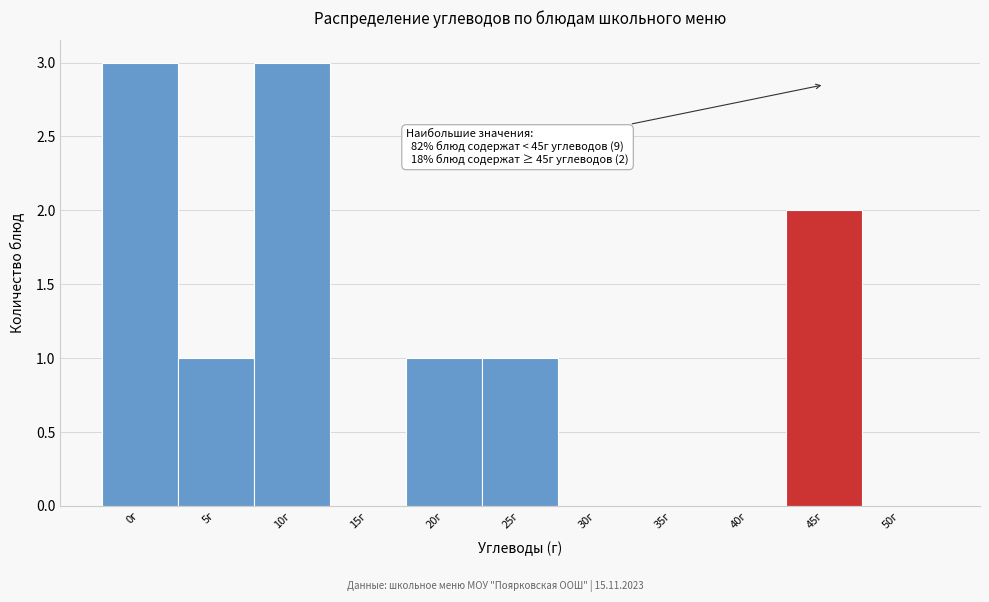

Reading left to right, list all the values displayed in this chart.

0г=3	5г=1	10г=3	15г=0	20г=1	25г=1	30г=0	35г=0	40г=0	45г=2	50г=0